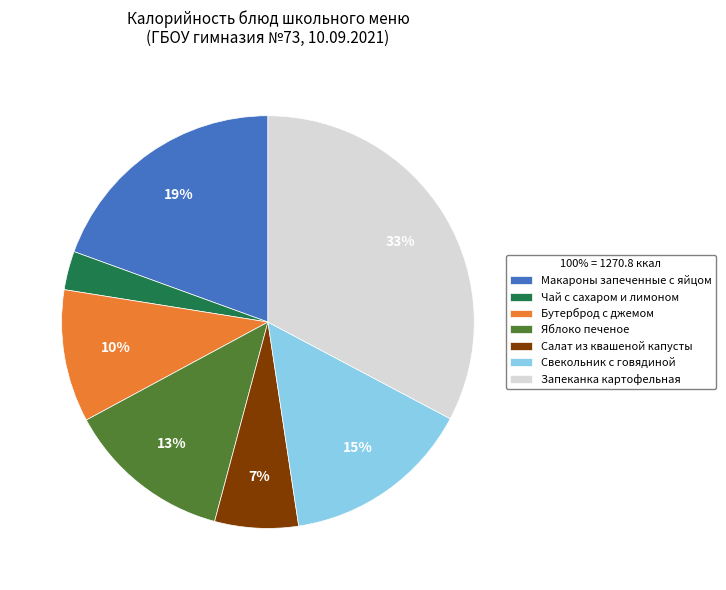

Approximately how many times larger is the value at Бутерброд с джемом compared to Макароны запеченные с яйцом?

0.5